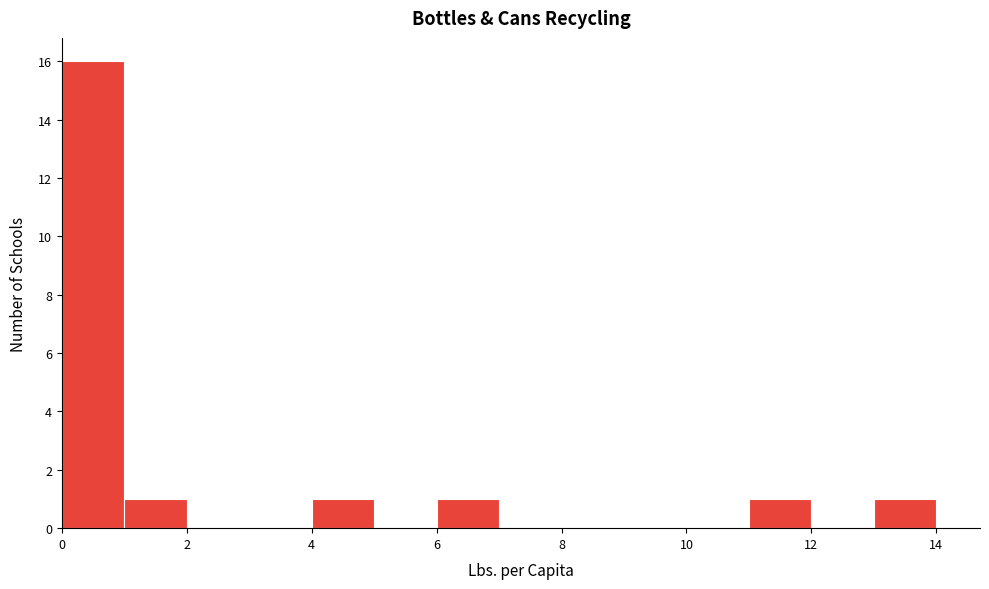

What is the height of the bar covering 1 to 2 on the x-axis? The values are not printed on the chart, so give them approximately, as read against the axis.

1